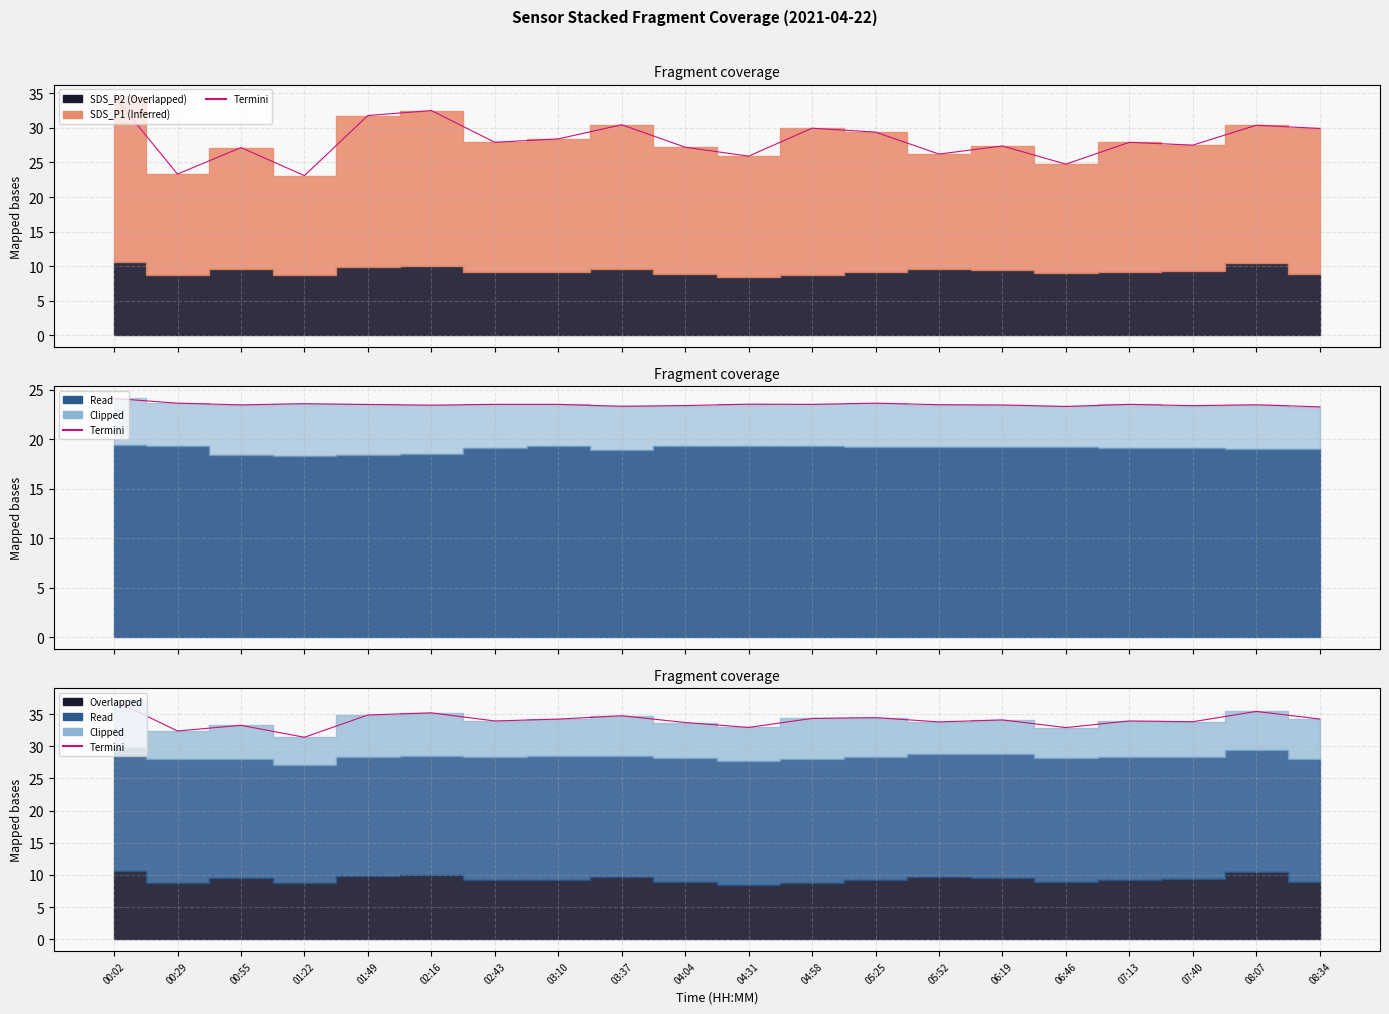

Where is the data nearest to the value 34?

02:43